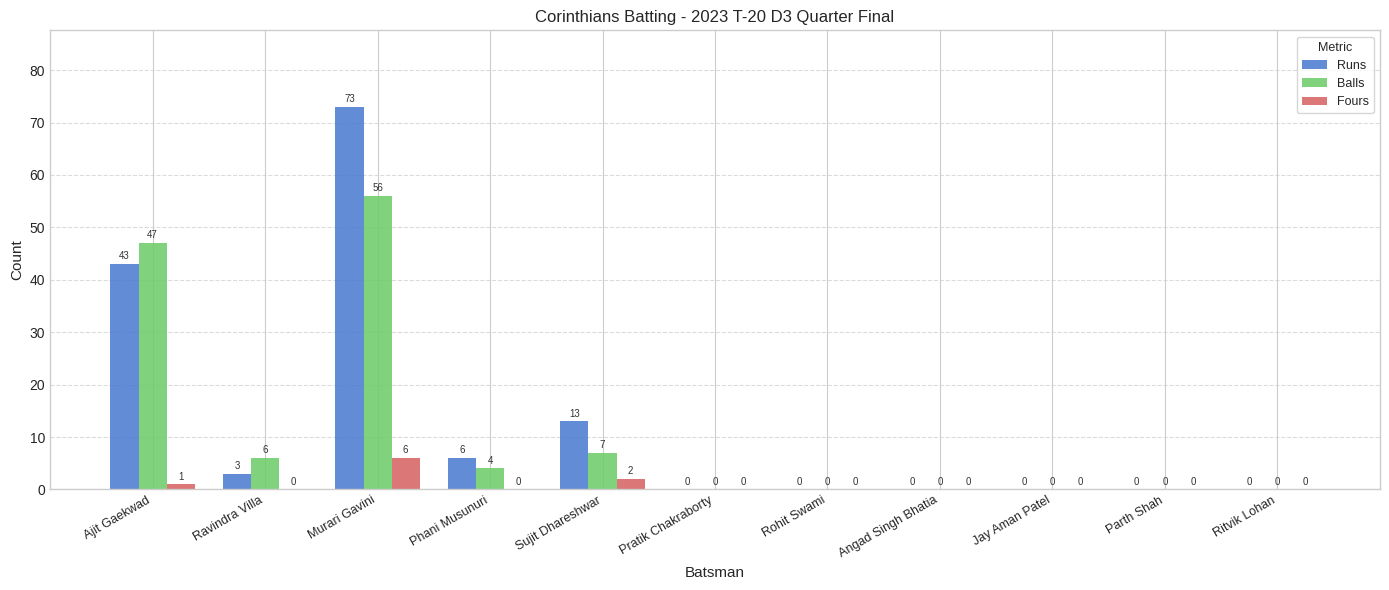

What is the sum of all Fours values?

9